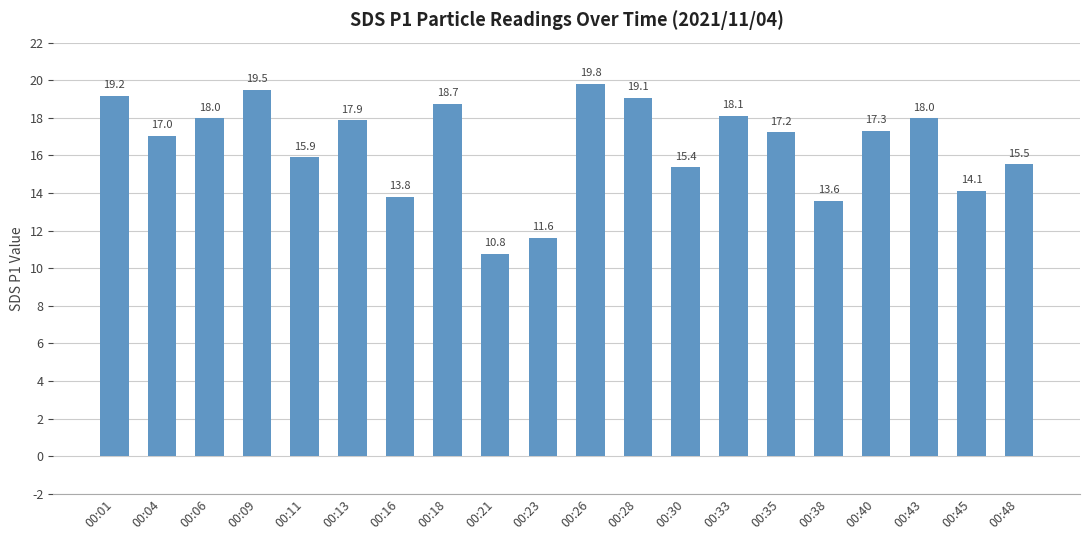

Which has a higher value, 00:30 or 00:04?

00:04